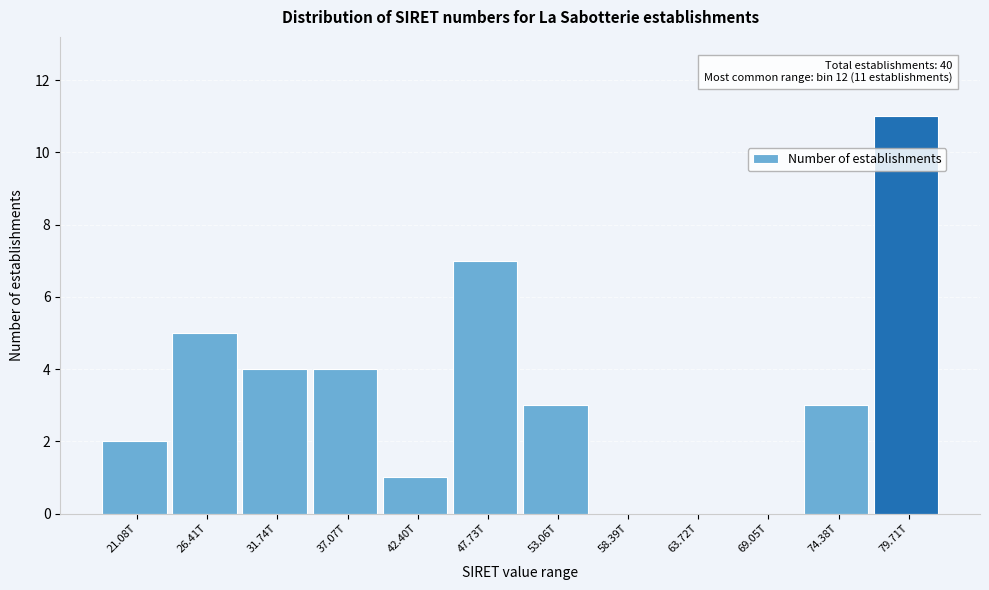

Reading left to right, extract all data points from this chart.

21.08T=2	26.41T=5	31.74T=4	37.07T=4	42.40T=1	47.73T=7	53.06T=3	58.39T=0	63.72T=0	69.05T=0	74.38T=3	79.71T=11